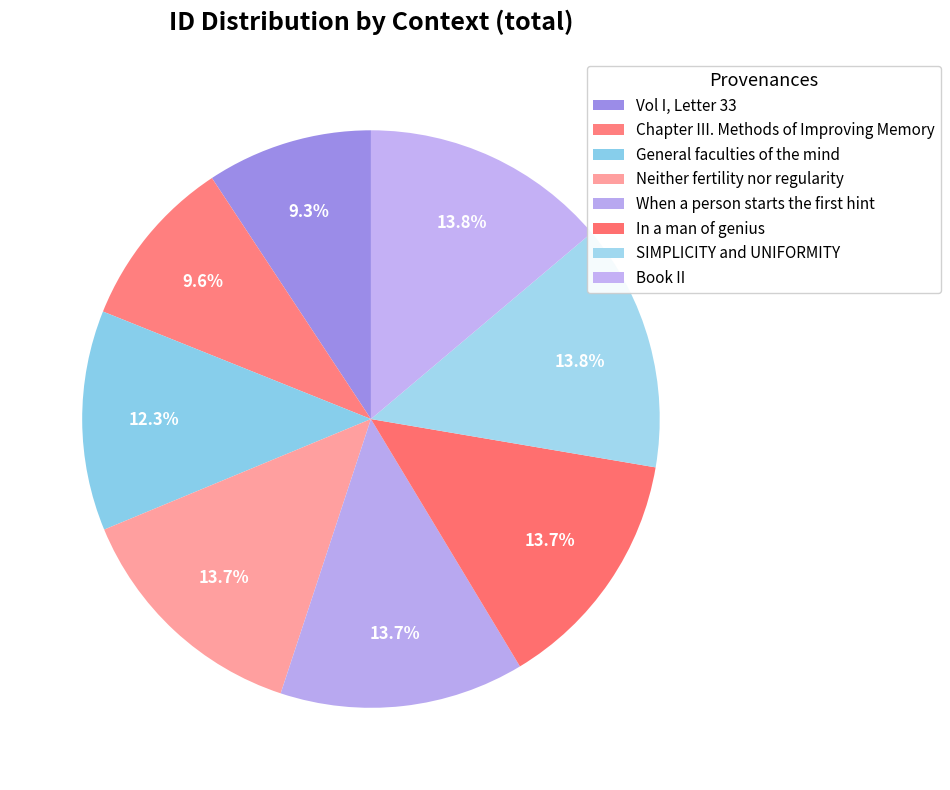

The Chapter III. Methods of Improving Memory slice represents 10% of the pie. True or false?

True